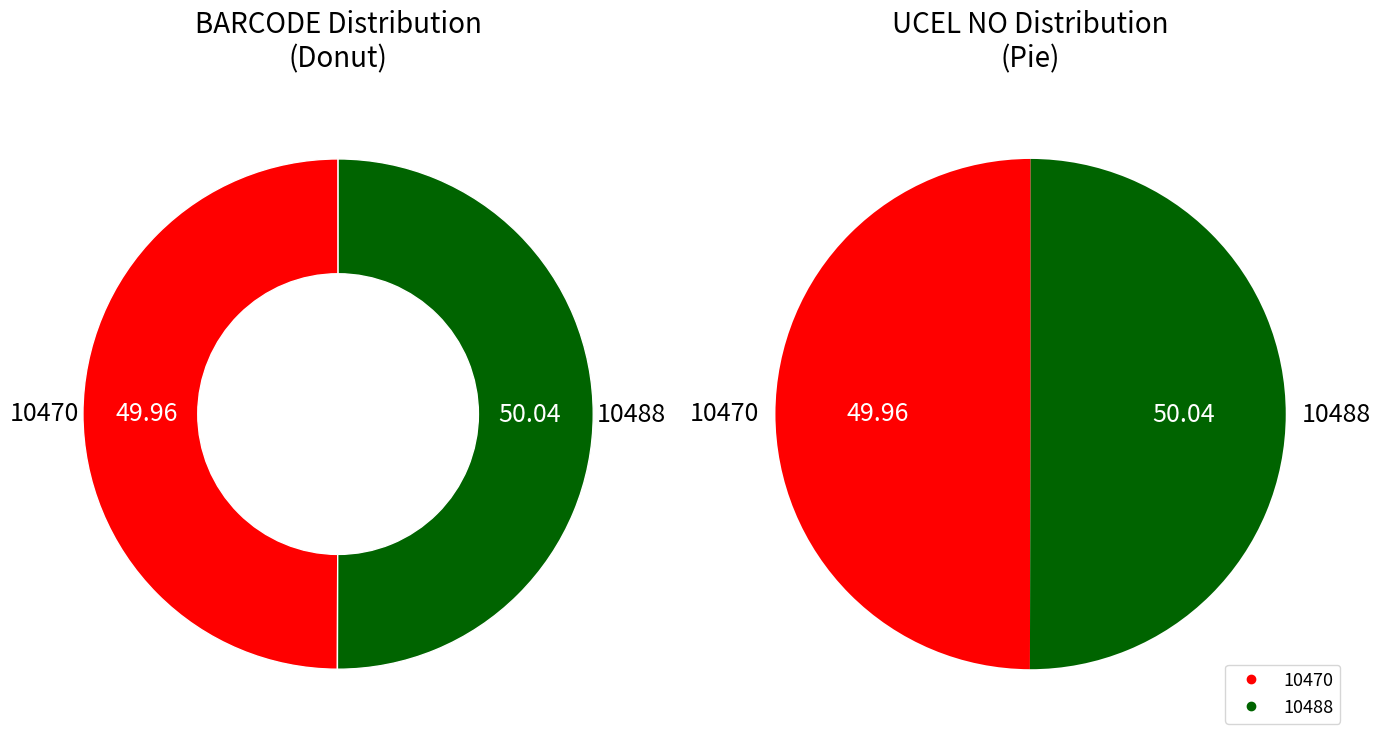

Which slice is the largest?

10488